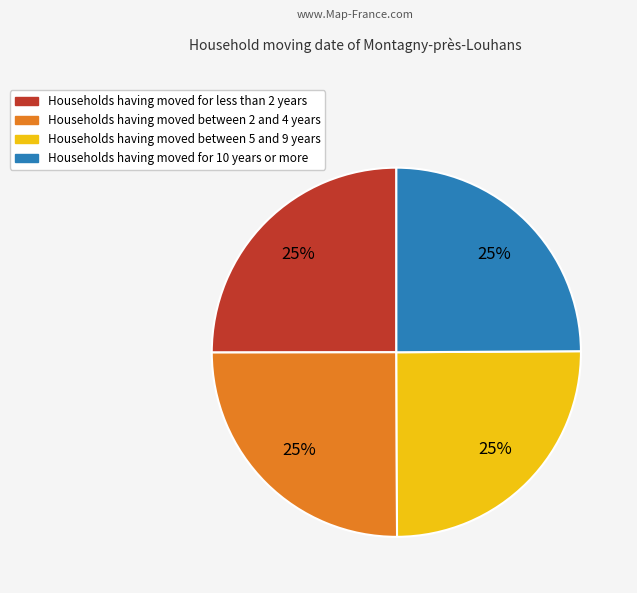

Does any single category account for the majority?

No